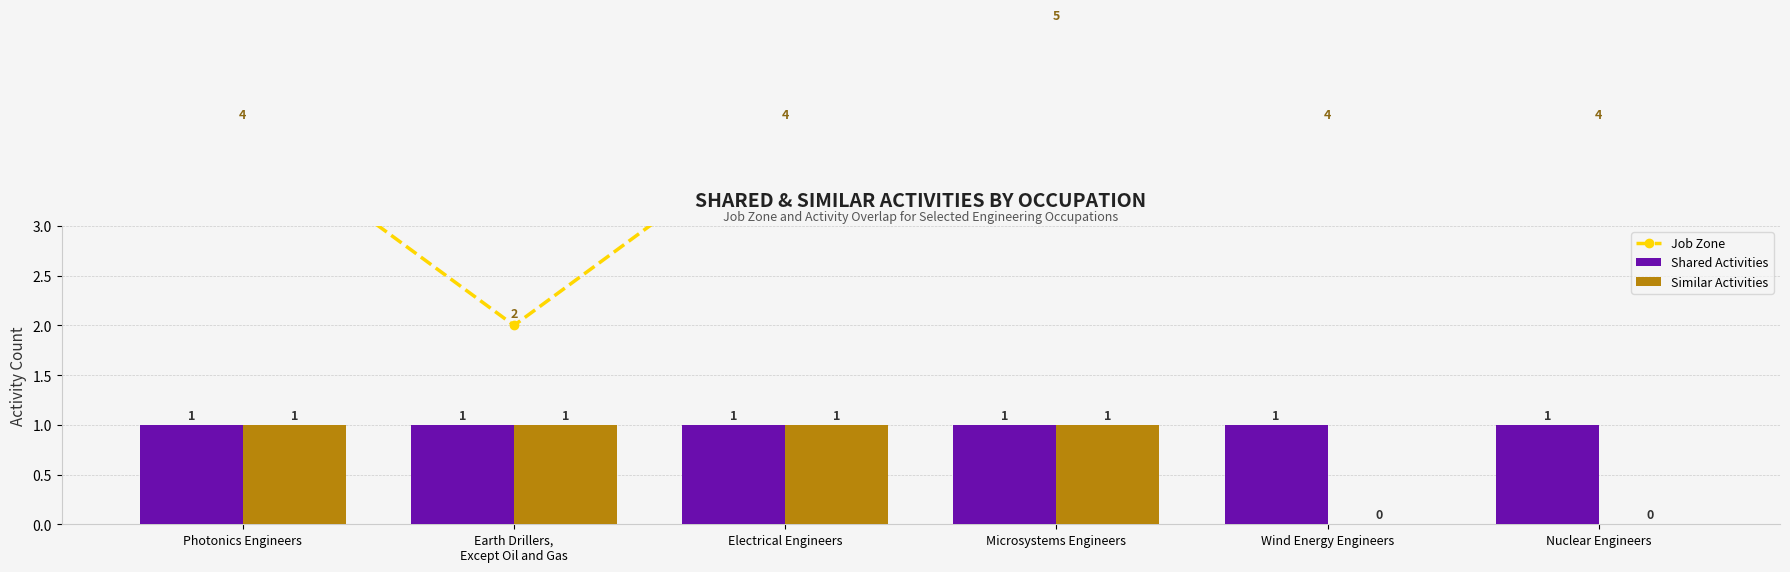

What is the total value across all series at Photonics Engineers?

6